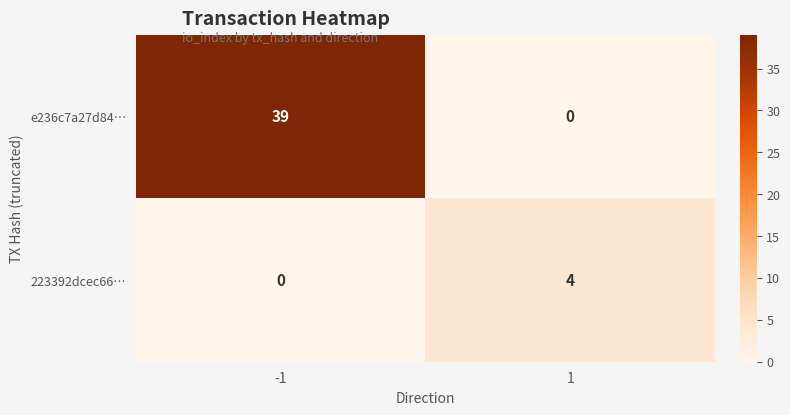

Reading right to left, transcribe all the data shown in this chart.

e236c7a27d84…: 1=0	-1=39
223392dcec66…: 1=4	-1=0